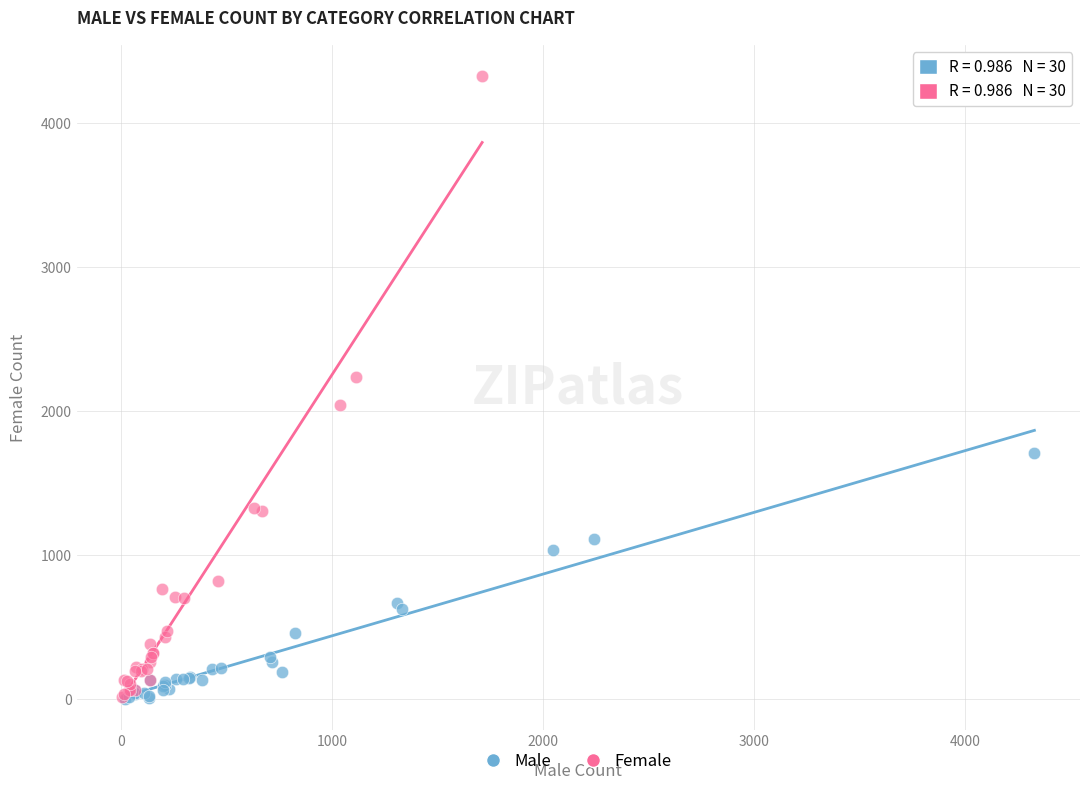

What are all the series names shown in the legend?

Male, Female